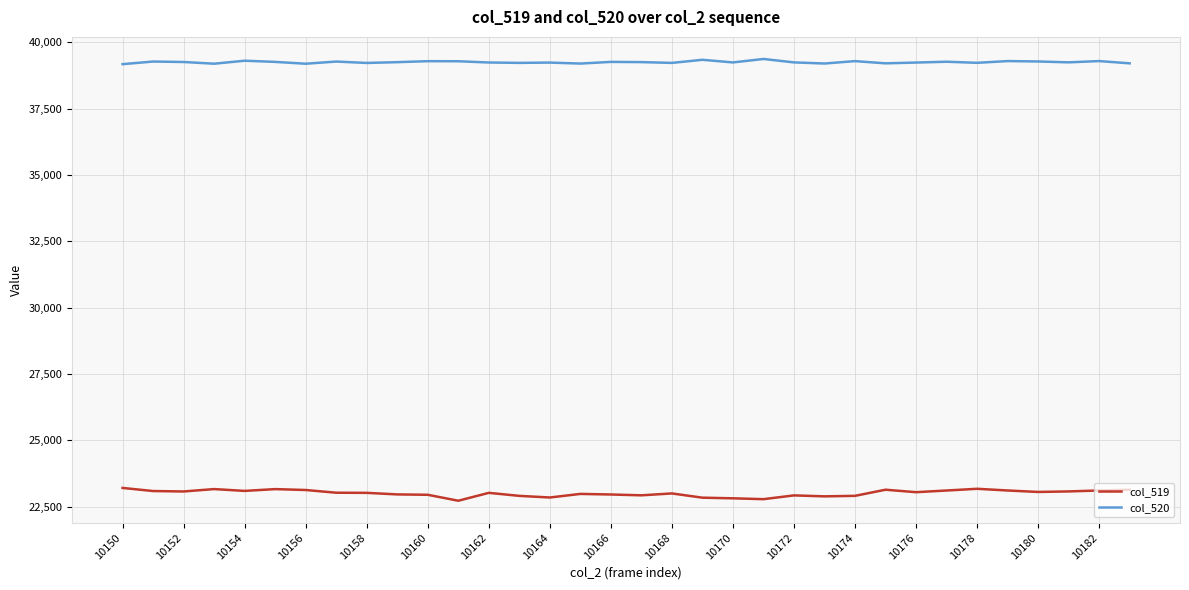

Rank the series by their average value, from lowest to highest.

col_519, col_520